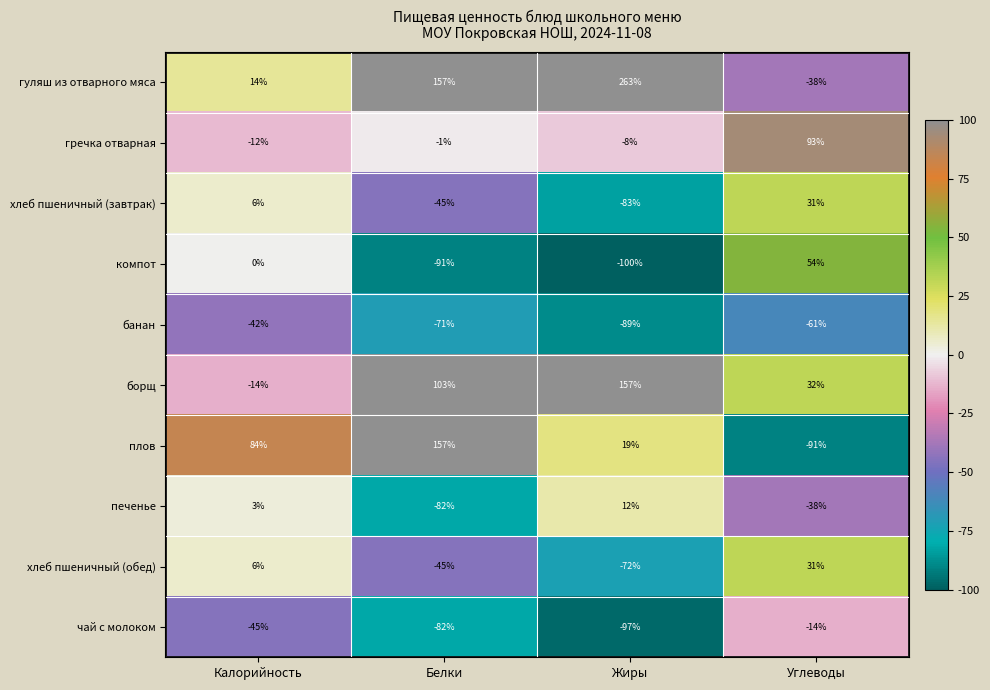

Where is компот nearest to the value -23?

Калорийность